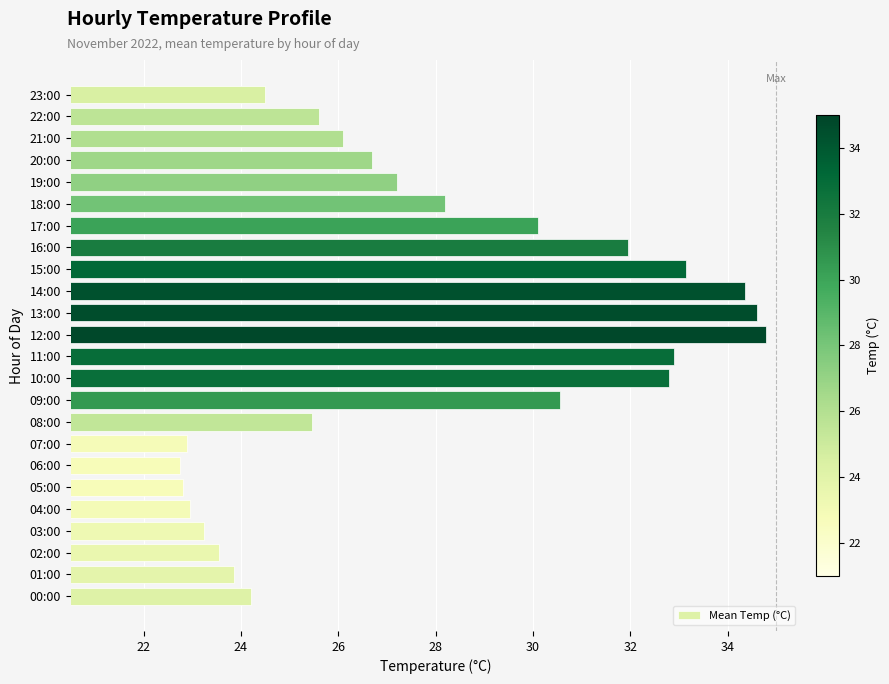

Is it true that the value at 04:00 is 22.9?

True